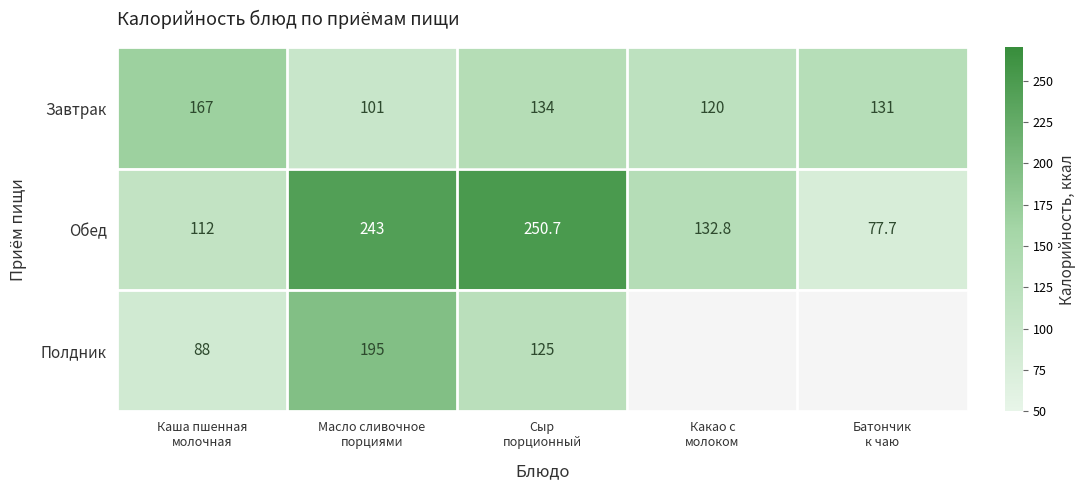

What is the average value of the Завтрак series?

130.6